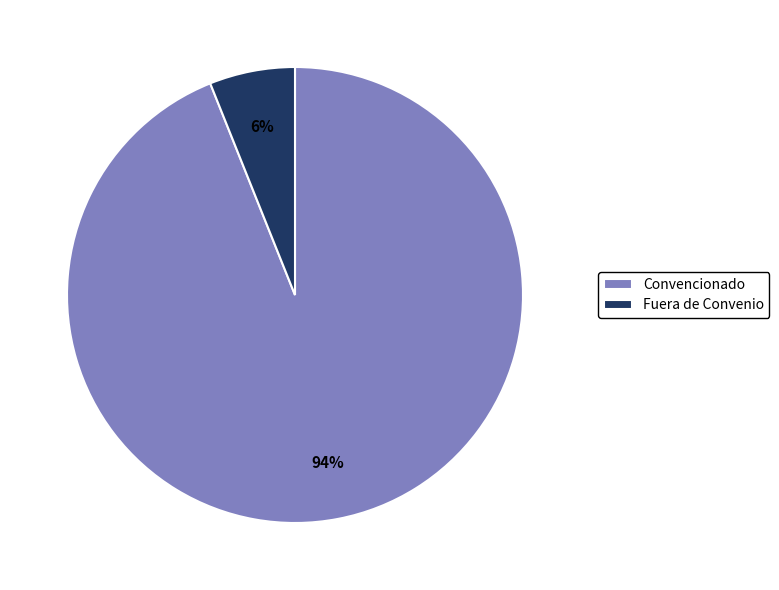

To the nearest percent, what is the combined percentage of Convencionado and Fuera de Convenio?

100%